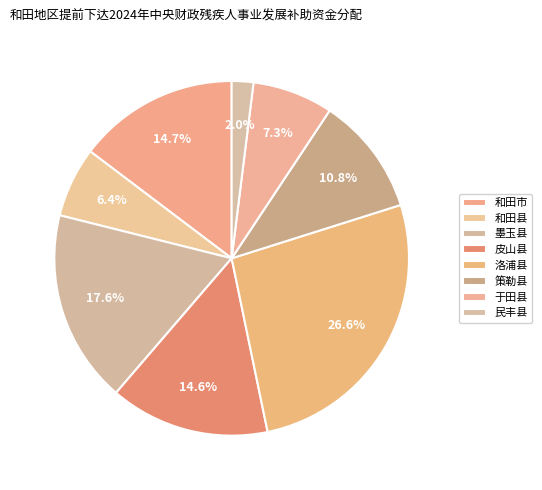

What percentage is NOT represented by 民丰县?

98.0%